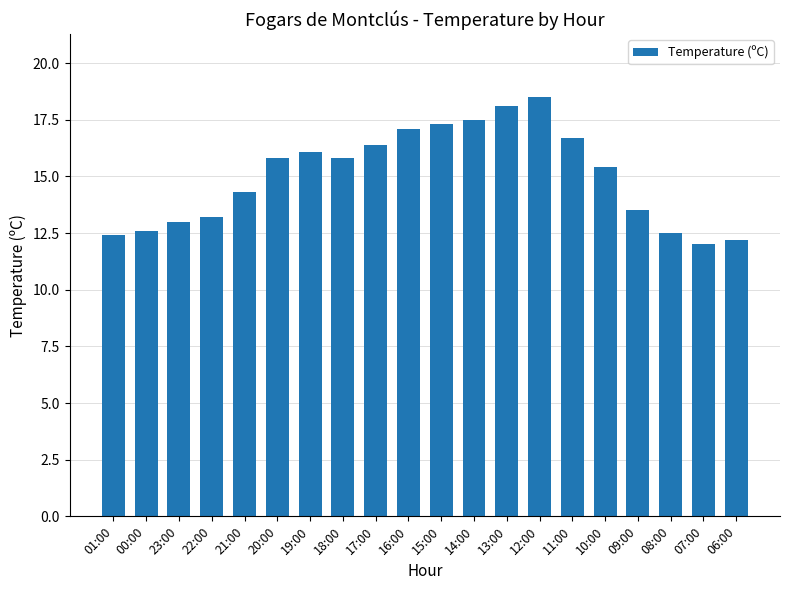

What is the sum of all values?

300.4